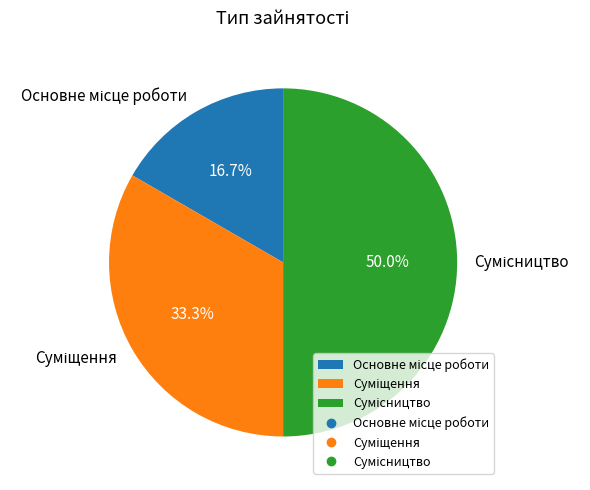

Is there a majority slice in this chart?

No